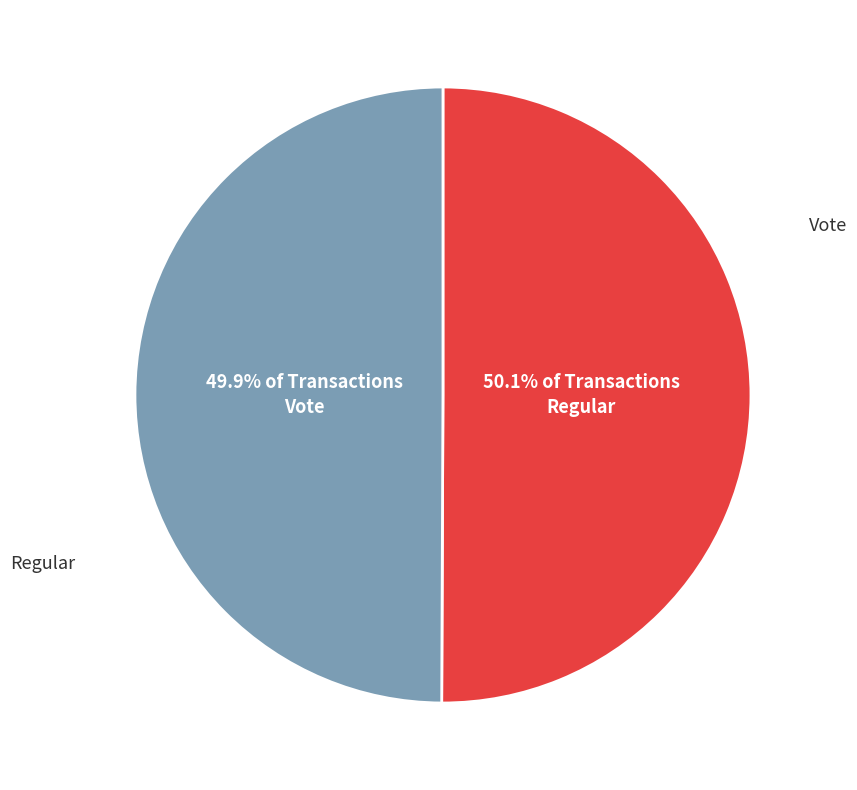

To the nearest percent, what is the combined percentage of Regular and Vote?

100%